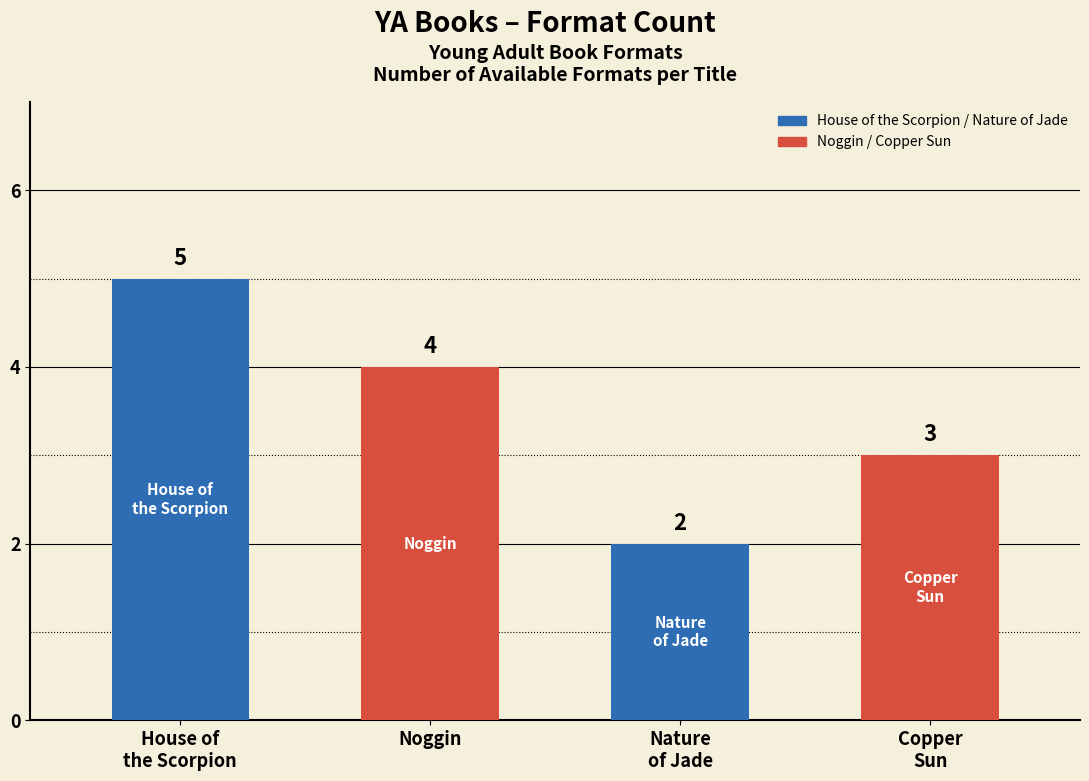

Reading left to right, what are all the values shown in this chart?

House of
the Scorpion=5	Noggin=4	Nature
of Jade=2	Copper
Sun=3